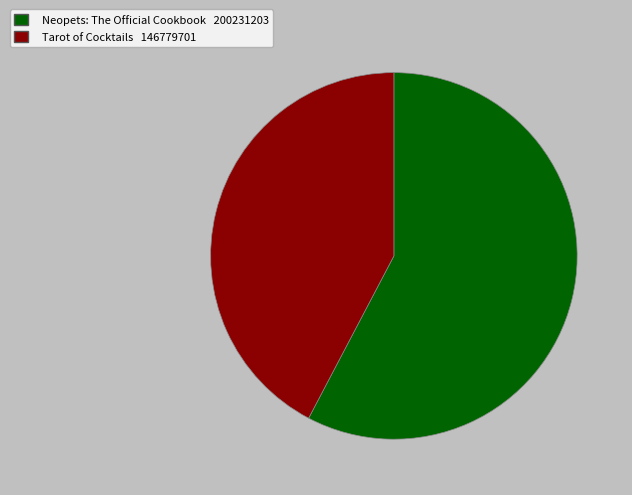

Is there a majority slice in this chart?

Yes